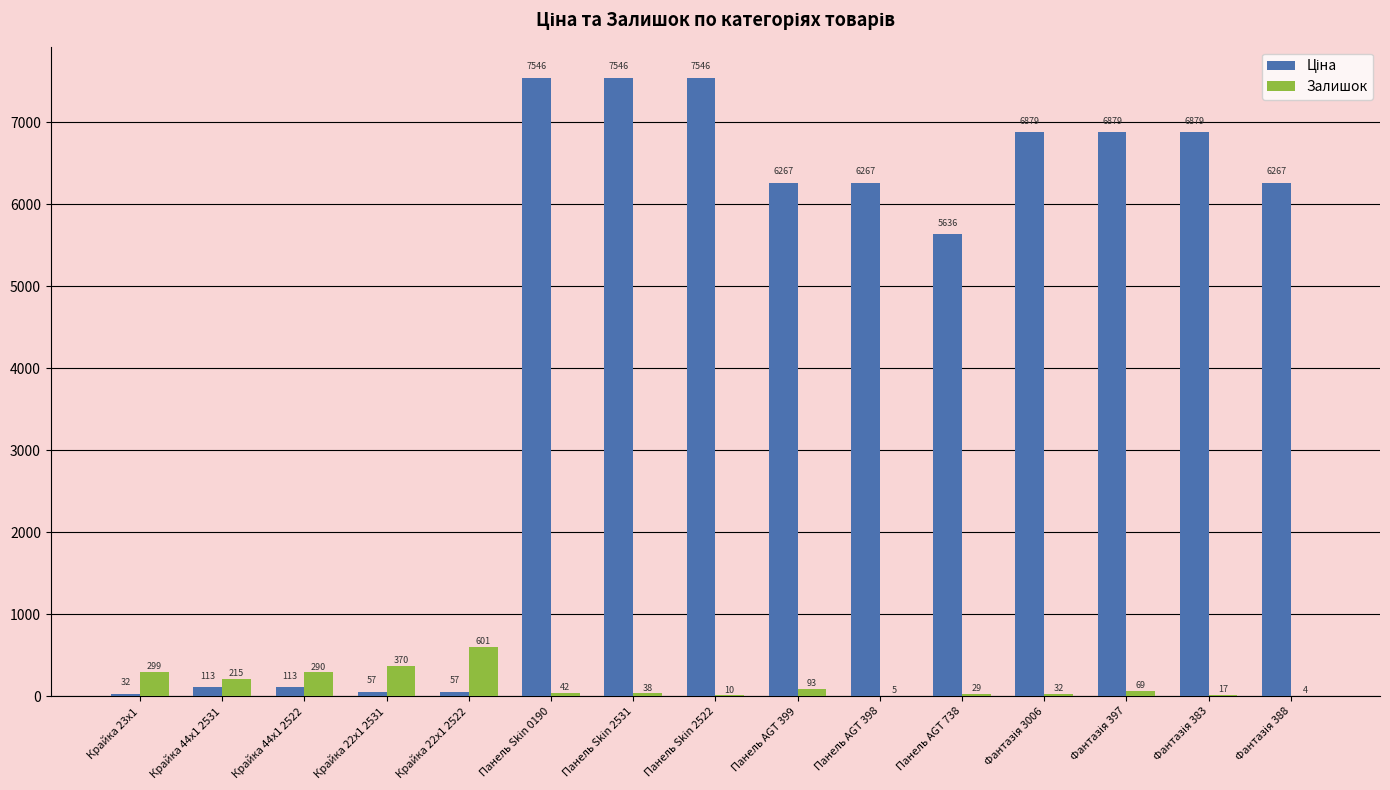

What is the maximum value shown in the chart?

7545.9